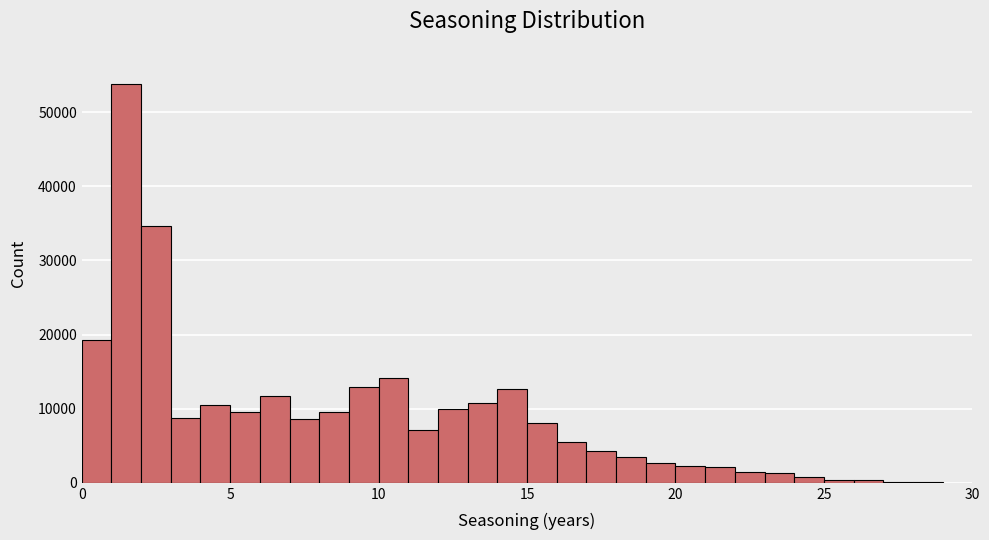

Read against the x-axis, roughly where is the centre of the tallest bar?

1.5